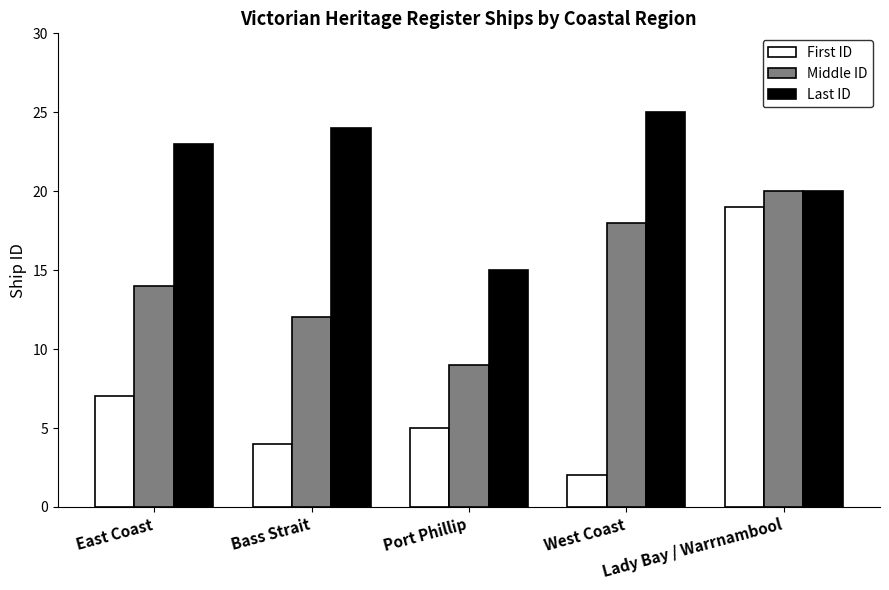

Between Bass Strait and West Coast, which series saw the biggest shift?

Middle ID